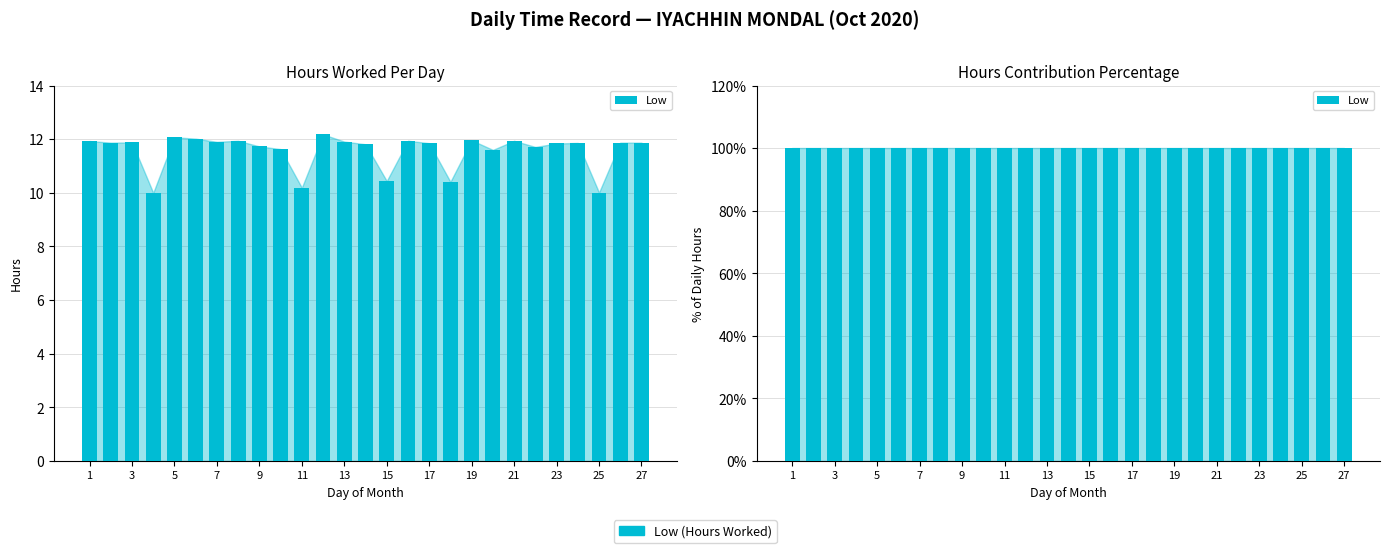

Reading left to right, extract all data points from this chart.

11.9	11.9	11.9	10.0	12.1	12.0	11.9	11.9	11.7	11.6	10.2	12.2	11.9	11.8	10.4	11.9	11.8	10.4	12.0	11.6	11.9	11.7	11.8	11.9	10.0	11.9	11.9